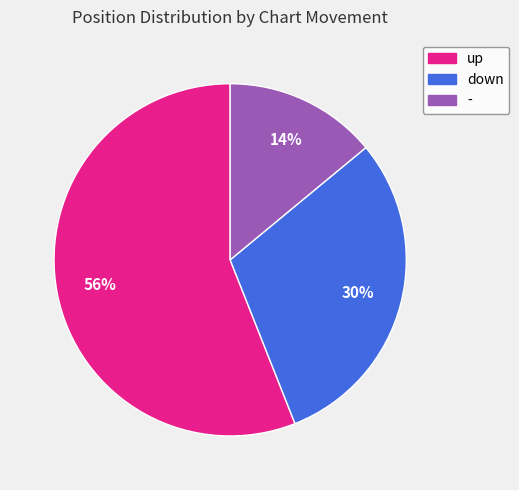

To the nearest percent, what percentage of the pie is down?

30%